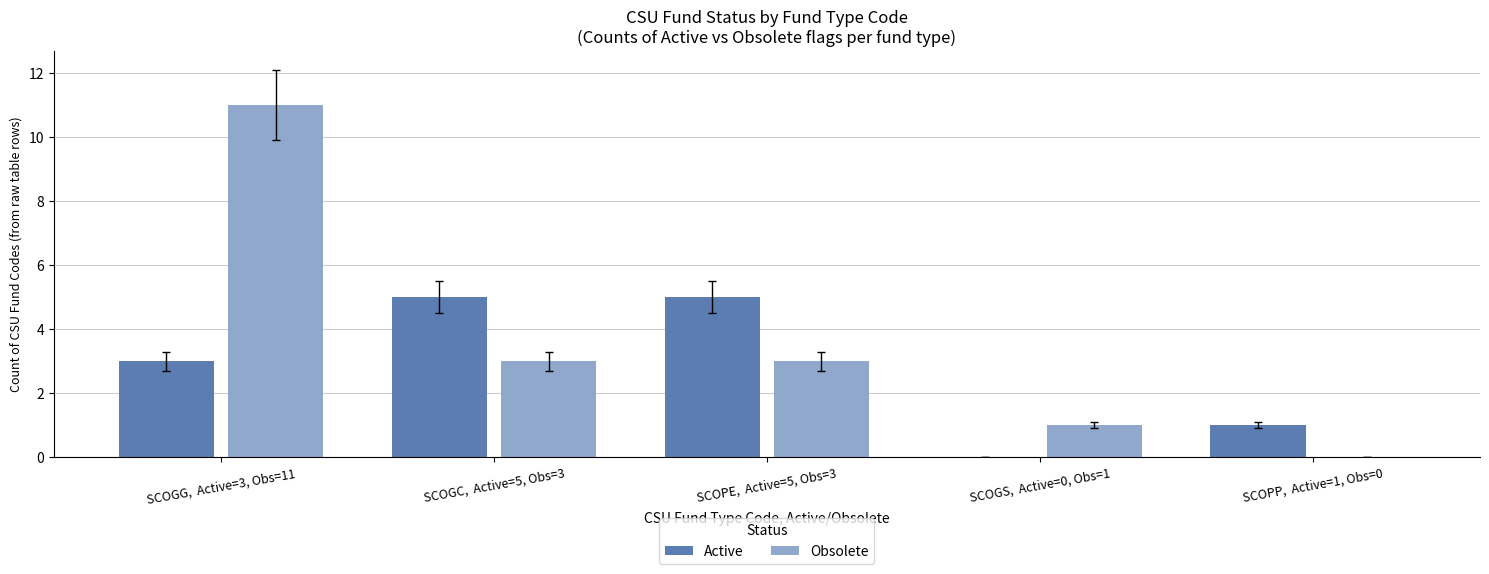

True or false: Obsolete has a value of 1 at SCOGS,  Active=0, Obs=1.

True